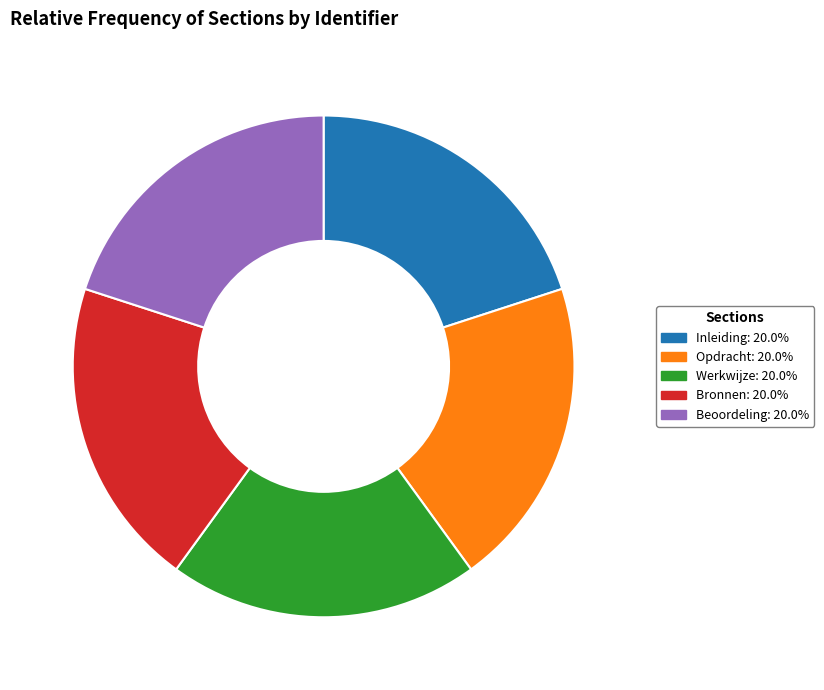

Does Bronnen represent more than half of the total?

No